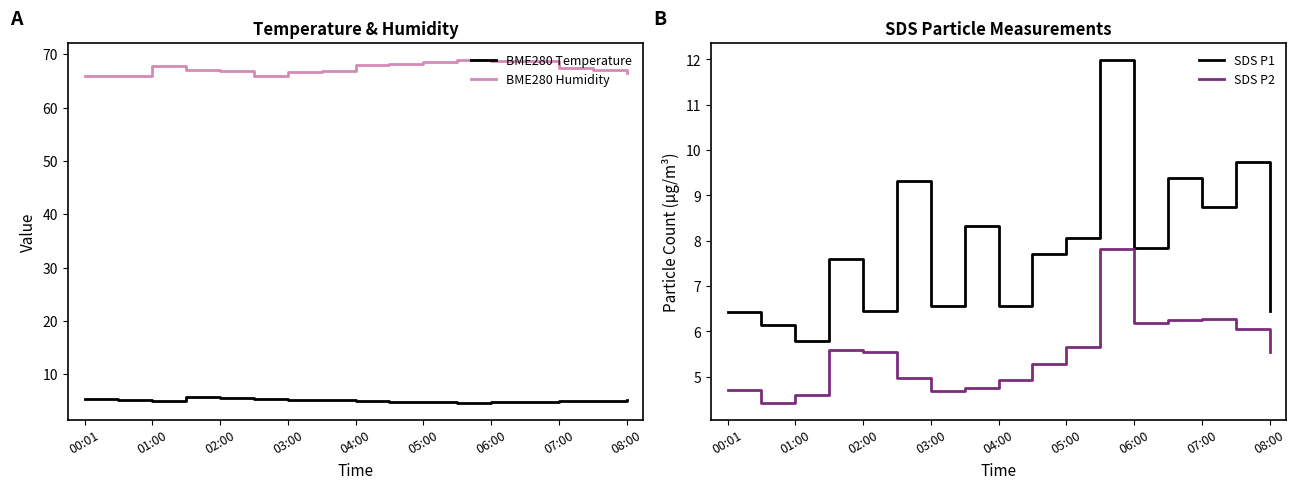

Where is SDS P1 nearest to the value 8?

05:00